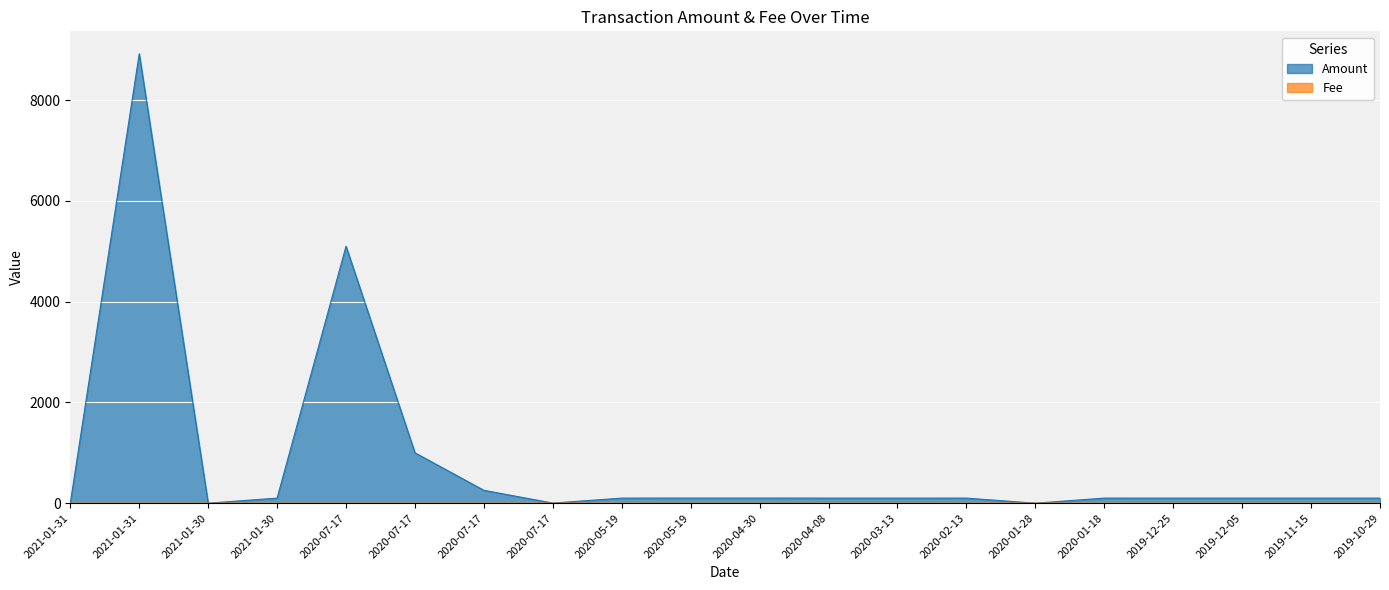

Where is Fee nearest to the value 0?

2021-01-31